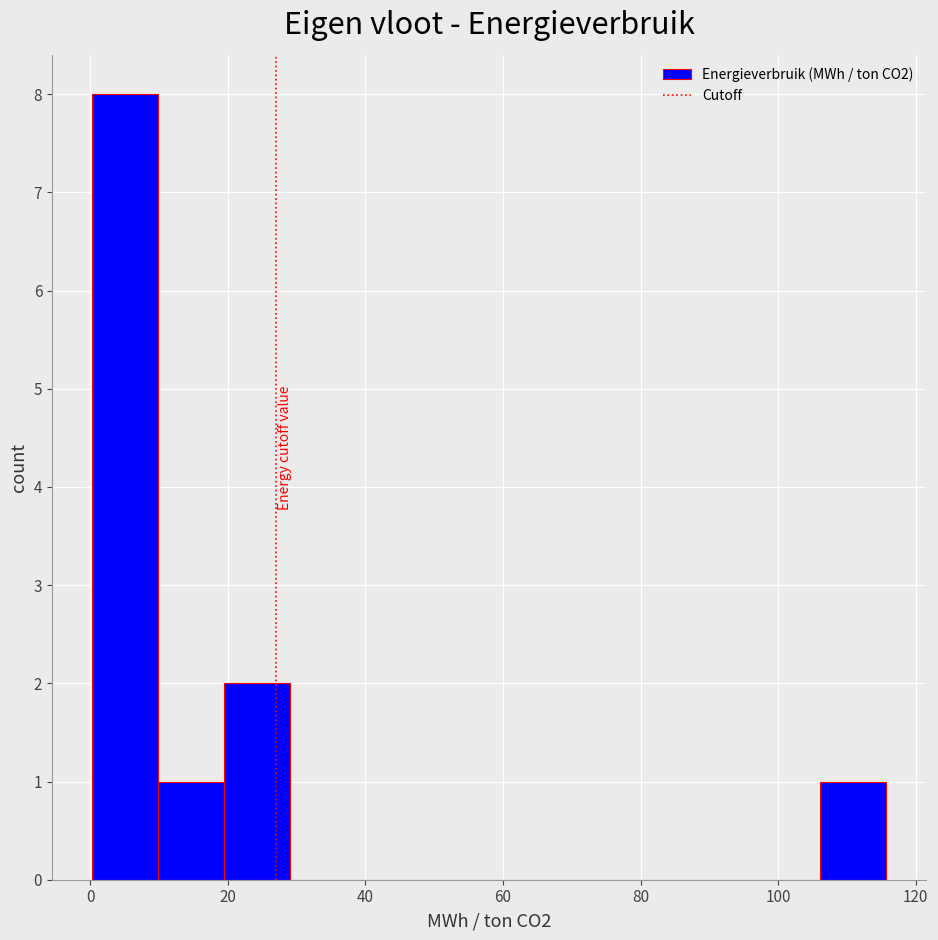

How tall is the bar that spans 20 to 30 on the x-axis? Neither the bar edges nor the heights are printed on the chart, so give them approximately, as read against the axes.

2